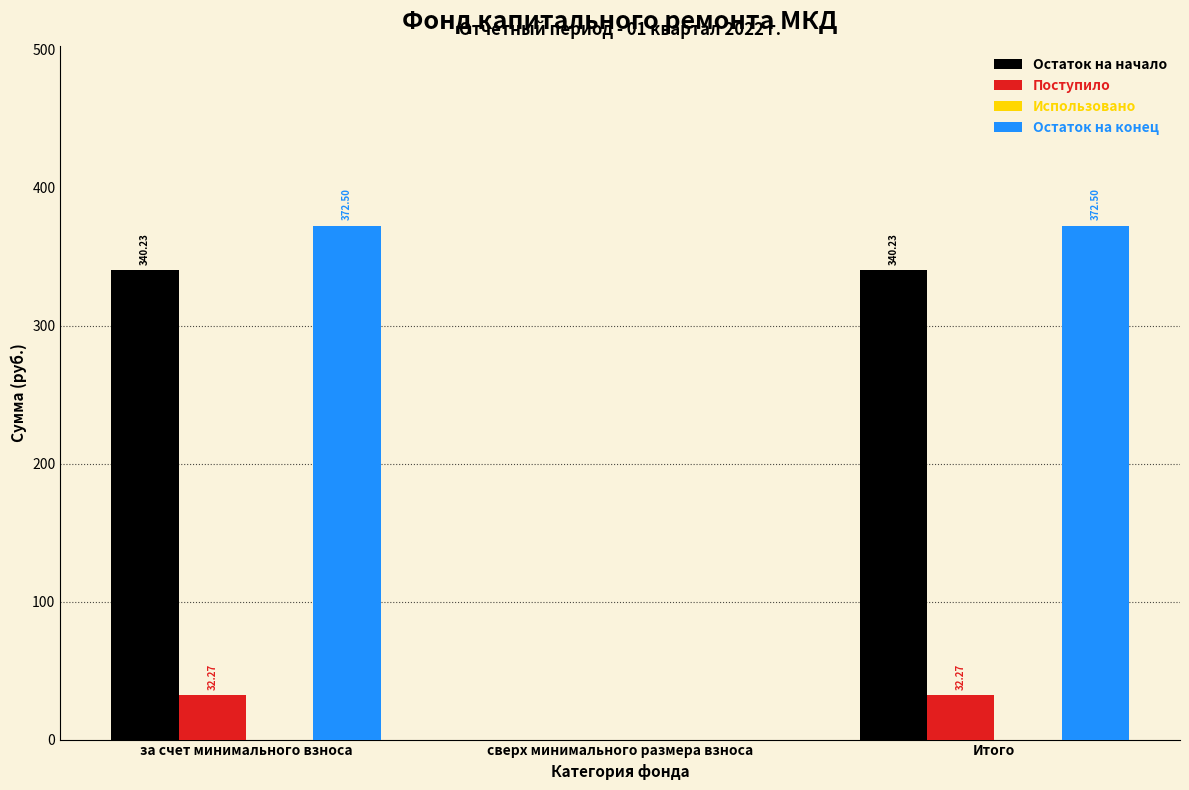

At which label is Остаток на конец closest to 186?

сверх минимального размера взноса